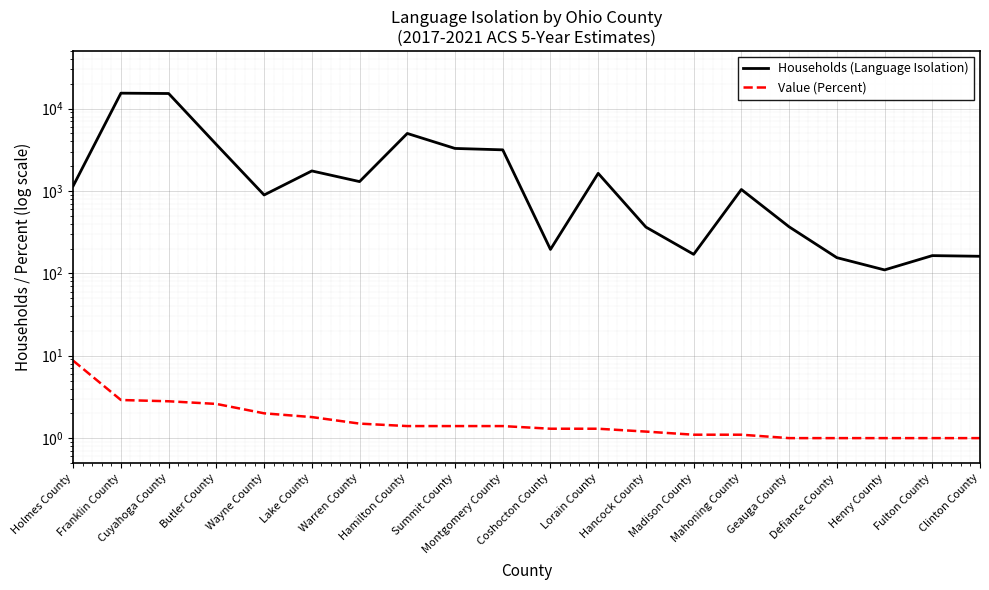

At which category does Households (Language Isolation) reach its first local valley?

Wayne County